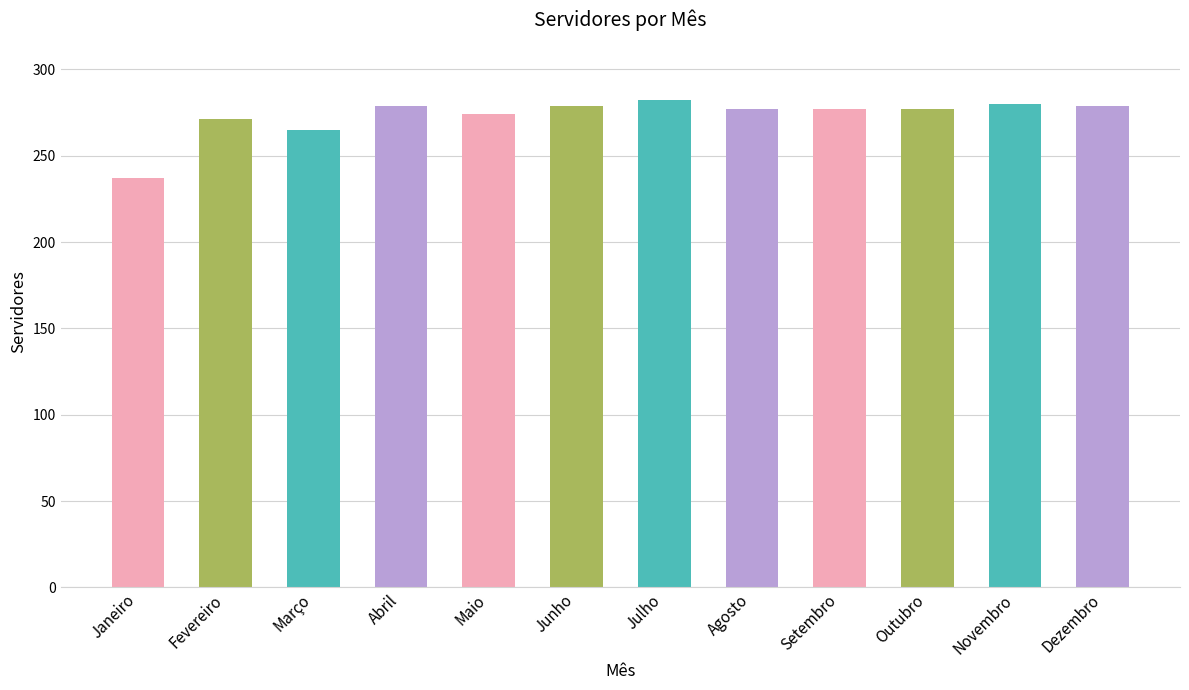

What is the label of the 4th bar from the right?

Setembro